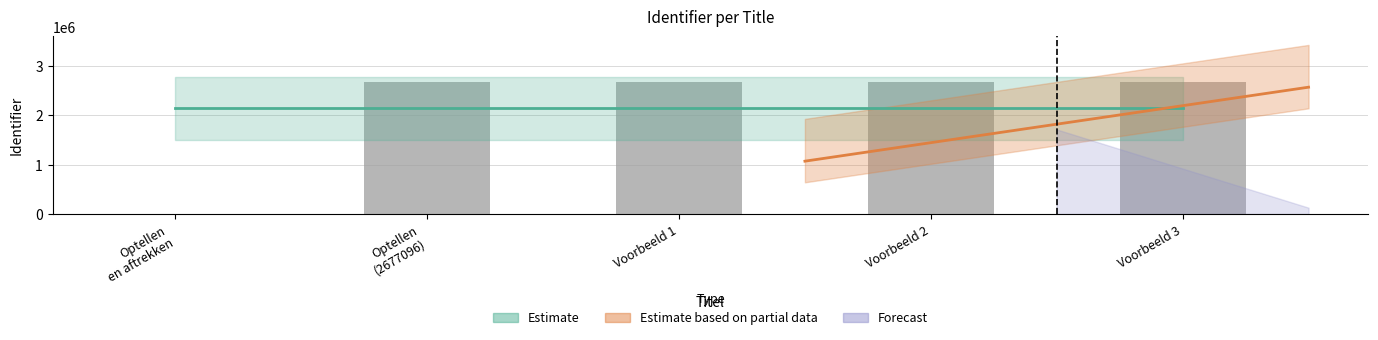

List the labels in order of value, smallest first.

Optellen
en aftrekken, Optellen
(2677096), Voorbeeld 1, Voorbeeld 2, Voorbeeld 3